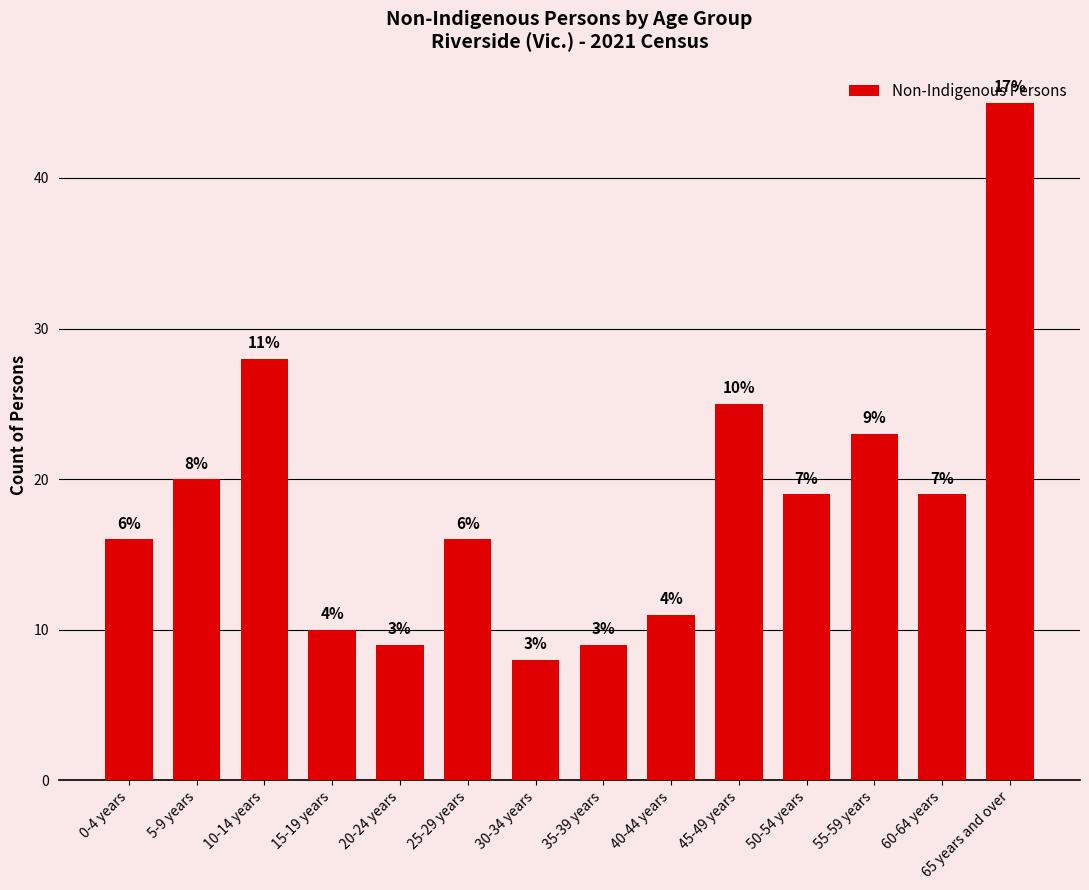

Are the bars horizontal?

No